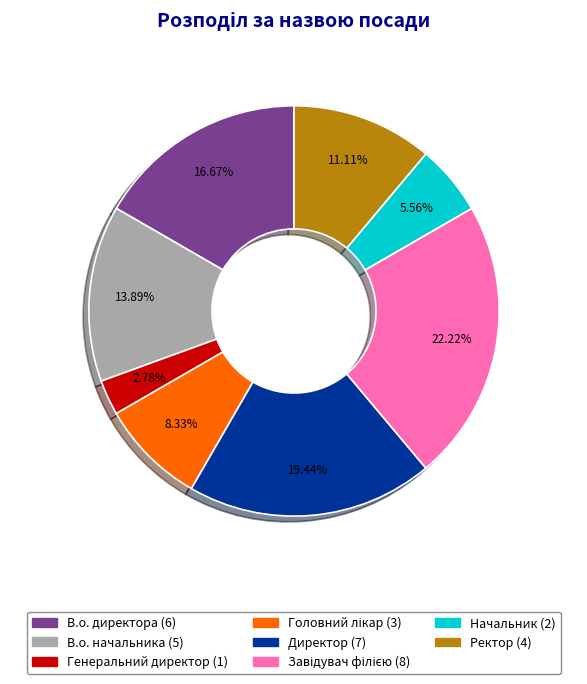

Does В.о. начальника represent more than half of the total?

No